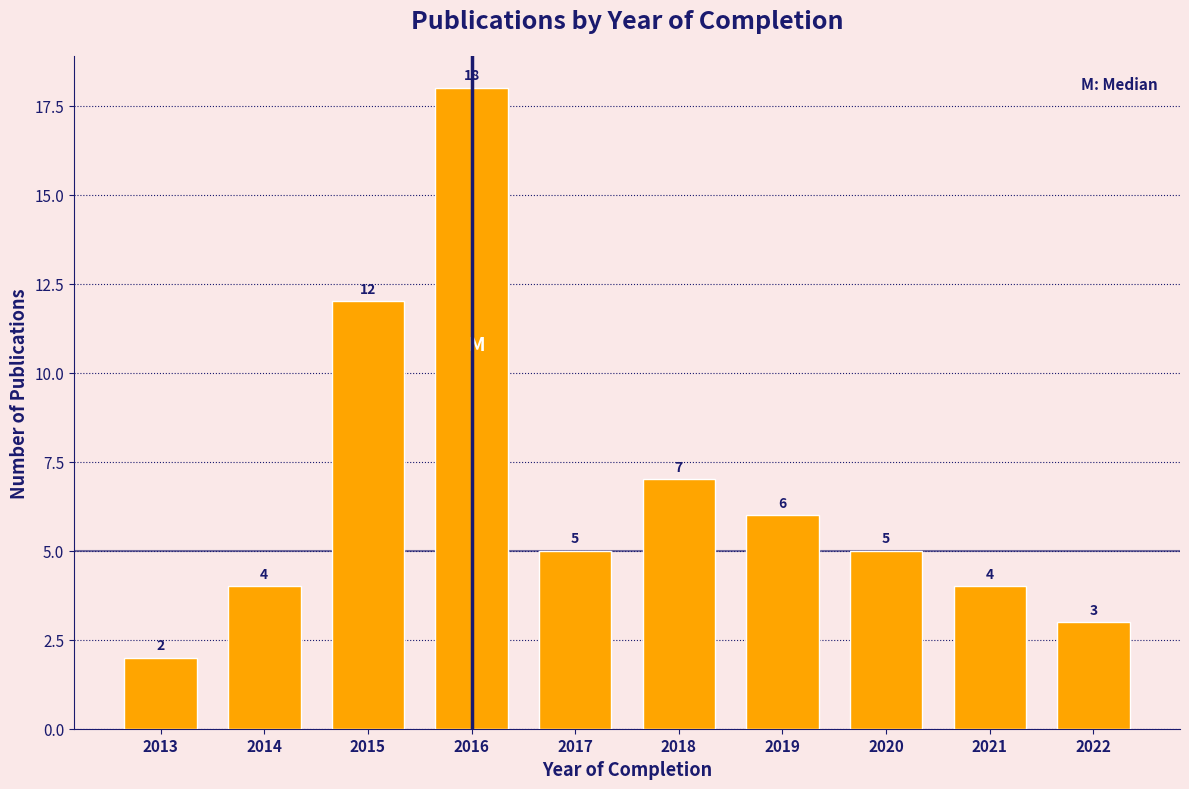

Reading left to right, transcribe all the data shown in this chart.

2	4	12	18	5	7	6	5	4	3